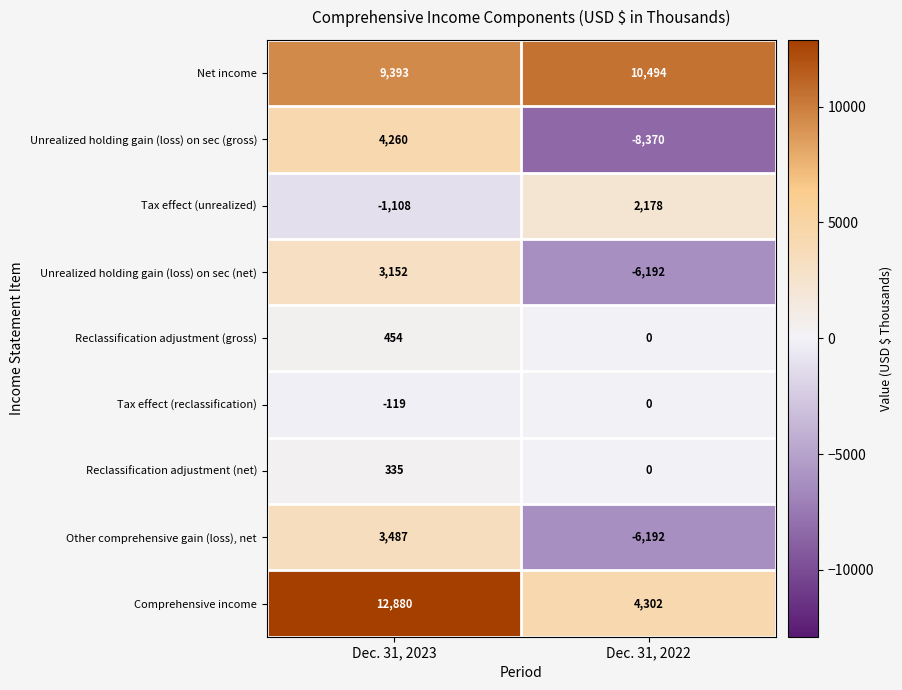

Which label corresponds to the smallest value in the chart?

Dec. 31, 2022